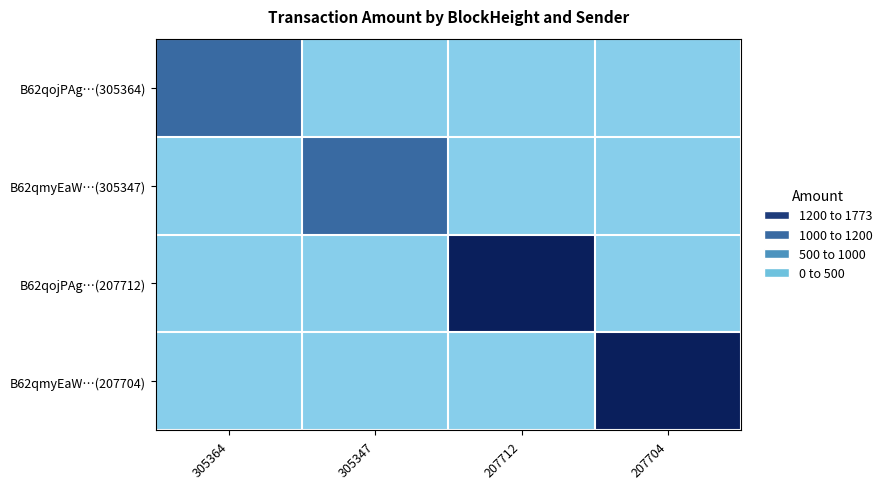

Rank the series at 305364 from highest to lowest value.

B62qojPAg…(305364), B62qmyEaW…(305347), B62qojPAg…(207712), B62qmyEaW…(207704)